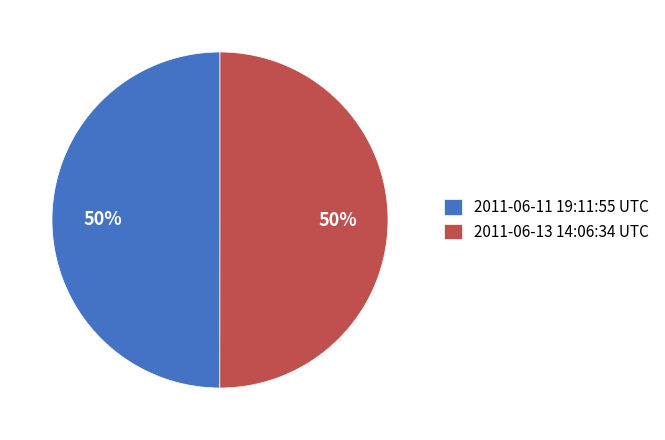

Approximately how many times larger is the value at 2011-06-13 14:06:34 UTC compared to 2011-06-11 19:11:55 UTC?

1.0